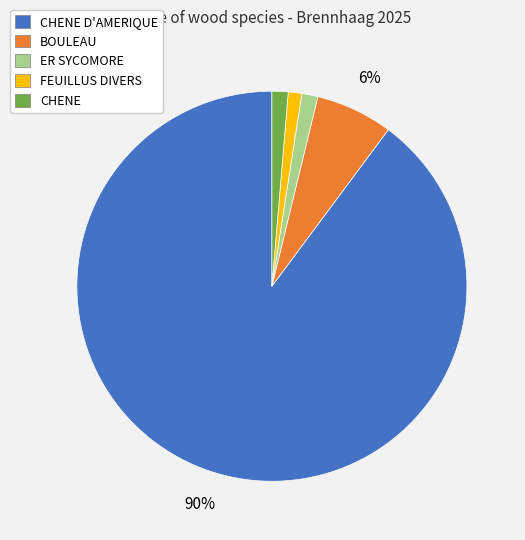

Is there any slice that represents more than half of the pie?

Yes